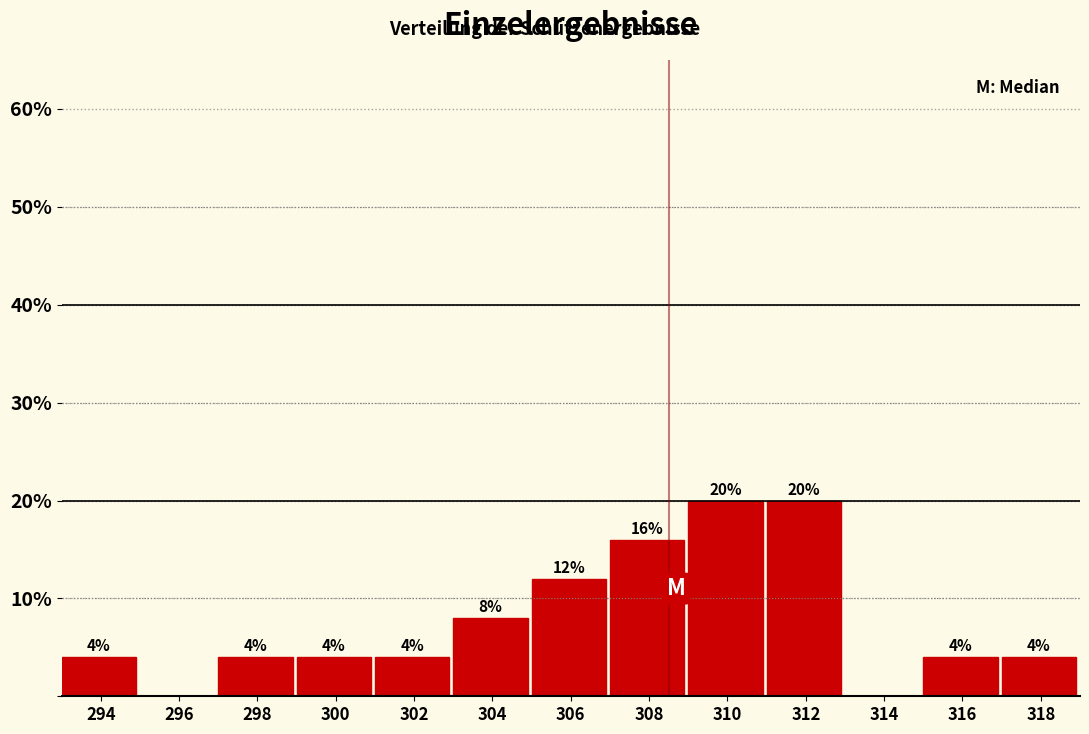

Reading right to left, what are all the values shown in this chart?

318=4	316=4	314=0	312=20	310=20	308=16	306=12	304=8	302=4	300=4	298=4	296=0	294=4